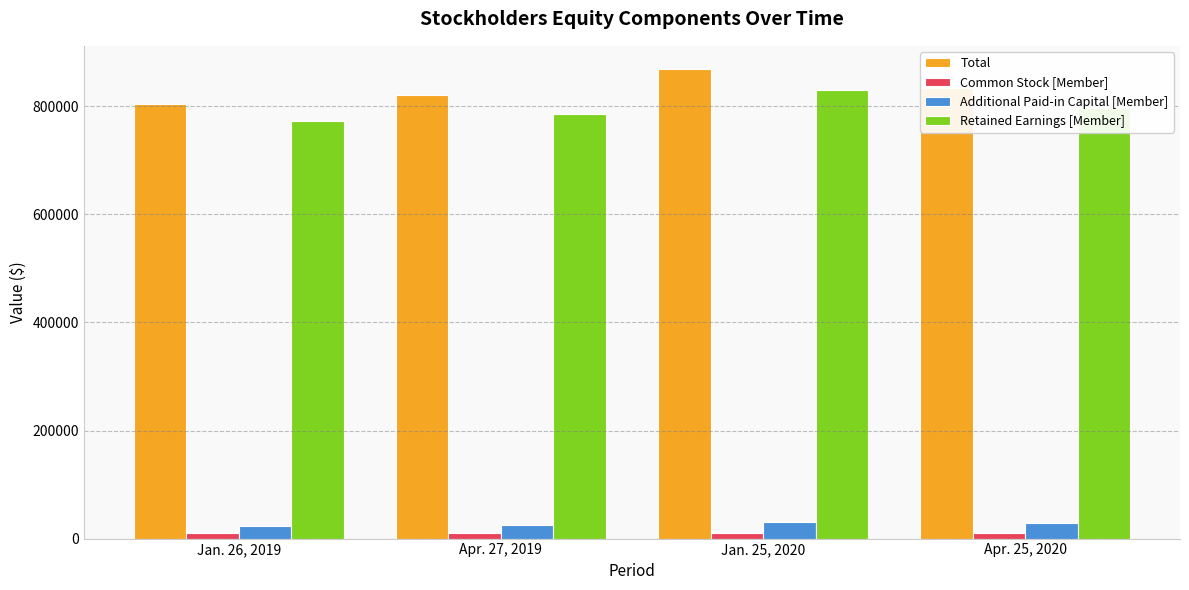

What is the difference between the maximum and second lowest values in the Total series?

47427